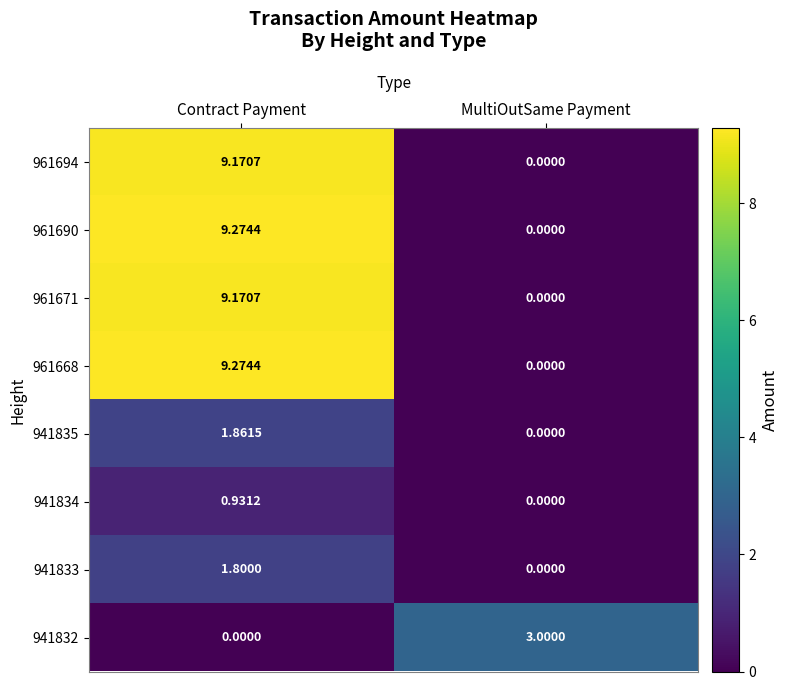

Where does the 961690 series first go above 9?

Contract Payment